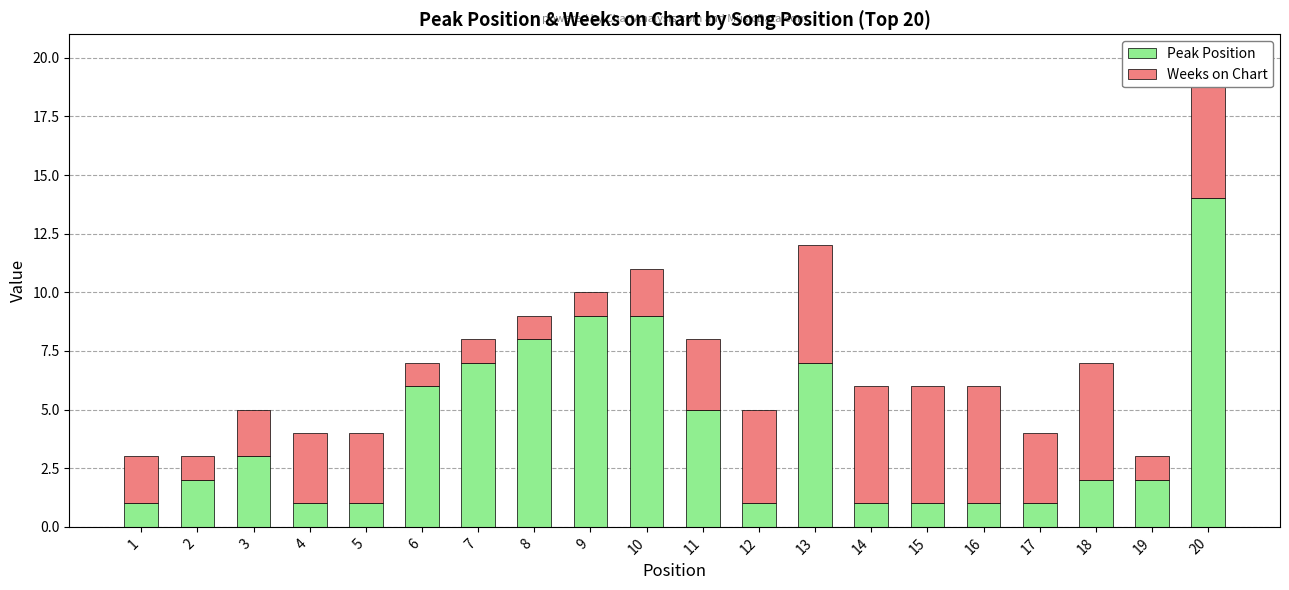

What are all the series names shown in the legend?

Peak Position, Weeks on Chart